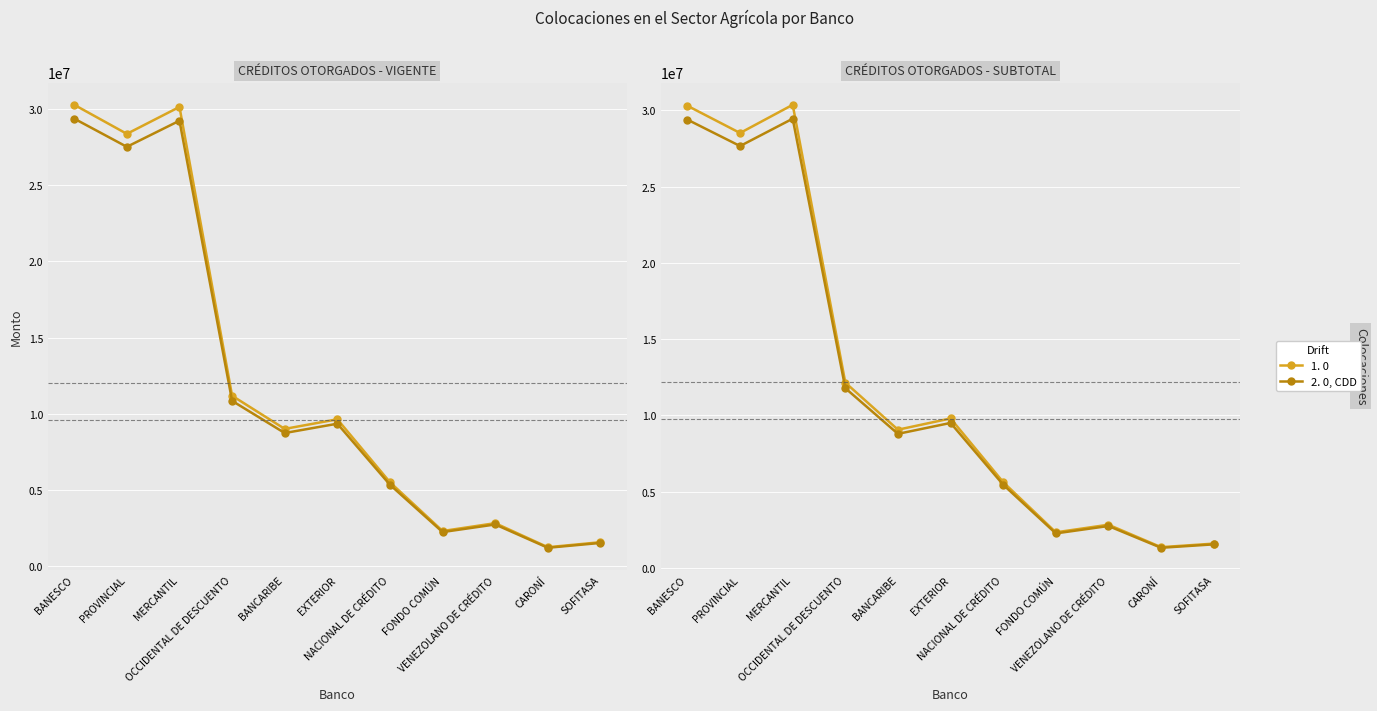

At how many categories does at least one series exceed 5404809?

7